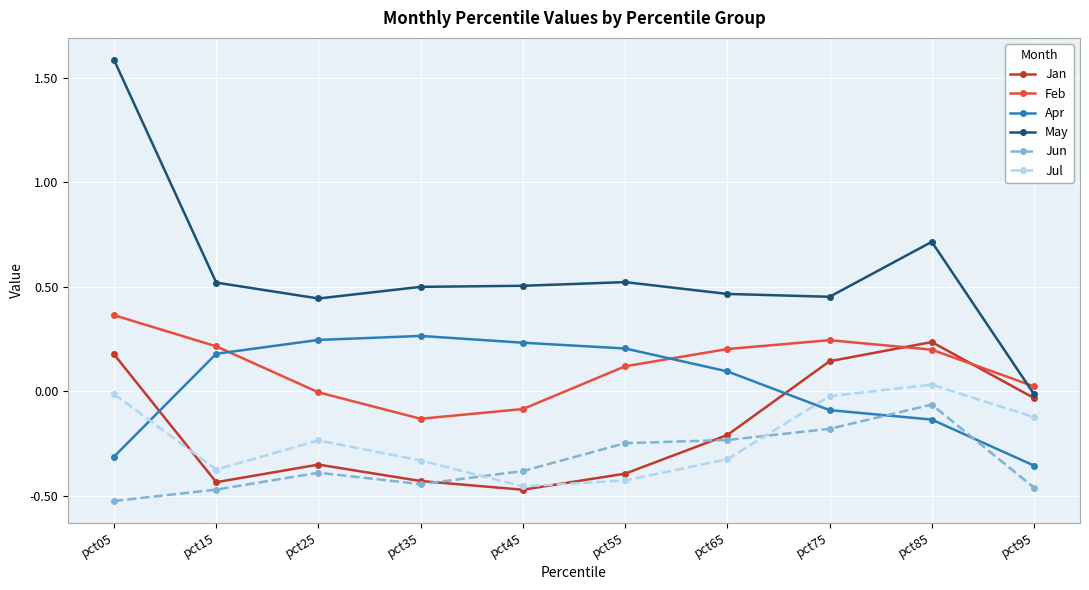

What are all the series names shown in the legend?

Jan, Feb, Apr, May, Jun, Jul